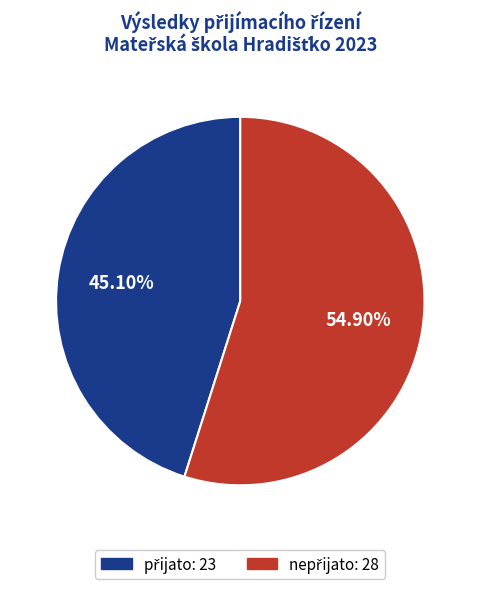

Is there any slice that represents more than half of the pie?

Yes